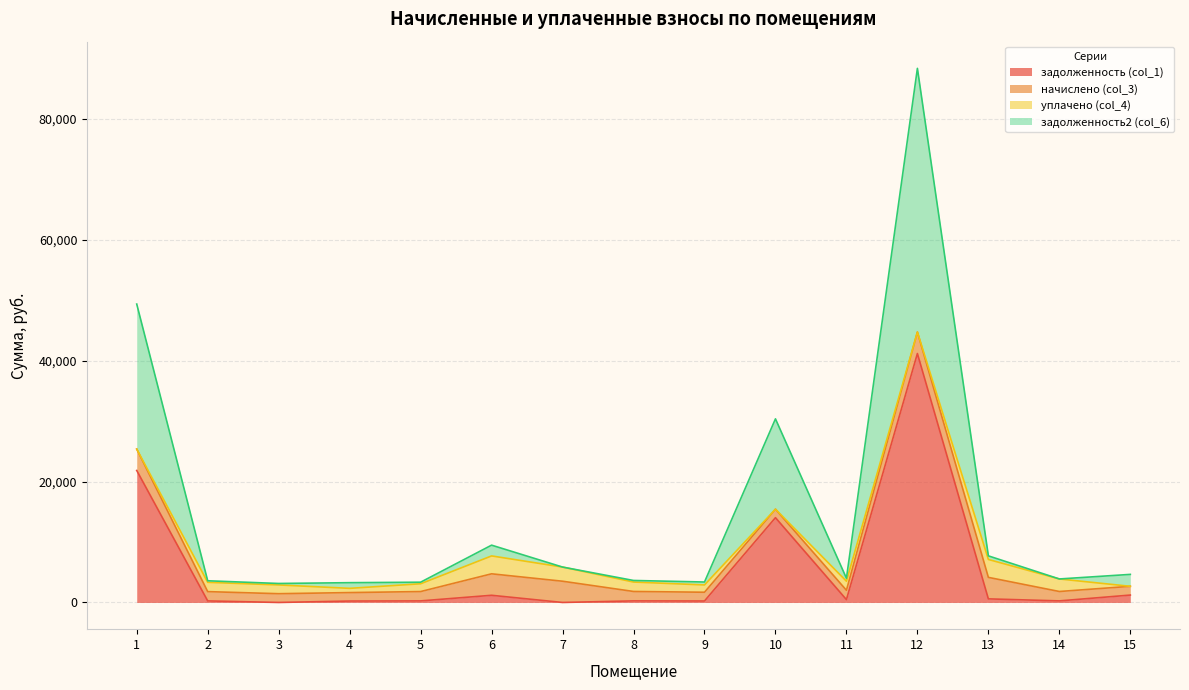

Which series changed the most between 8 and 9?

задолженность2 (col_6)